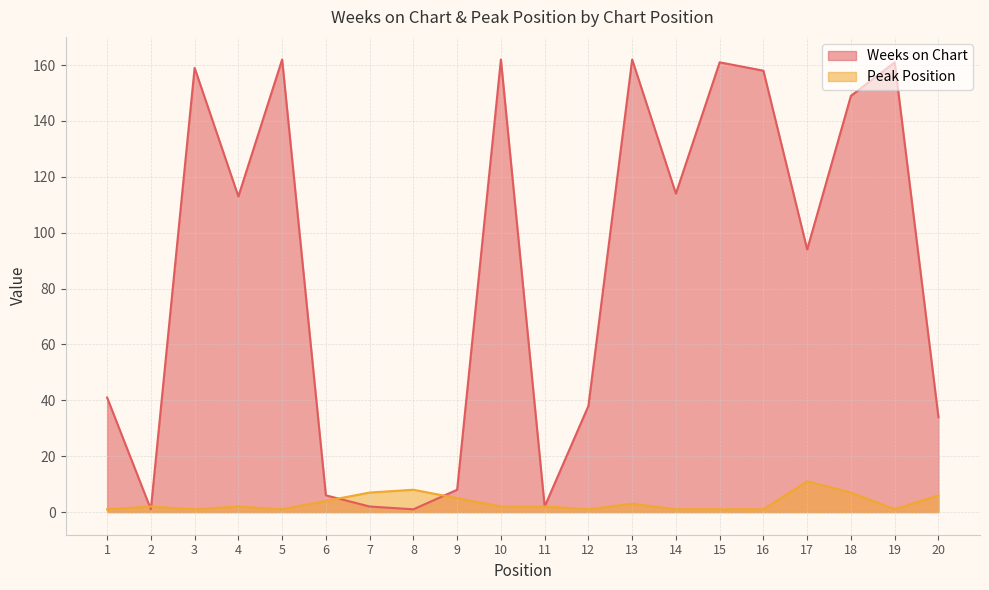

The value of Peak Position at 18 is 11. True or false?

False